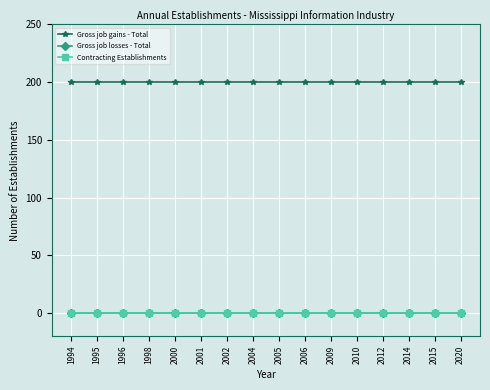

Is this an area chart (filled region under the line)?

No